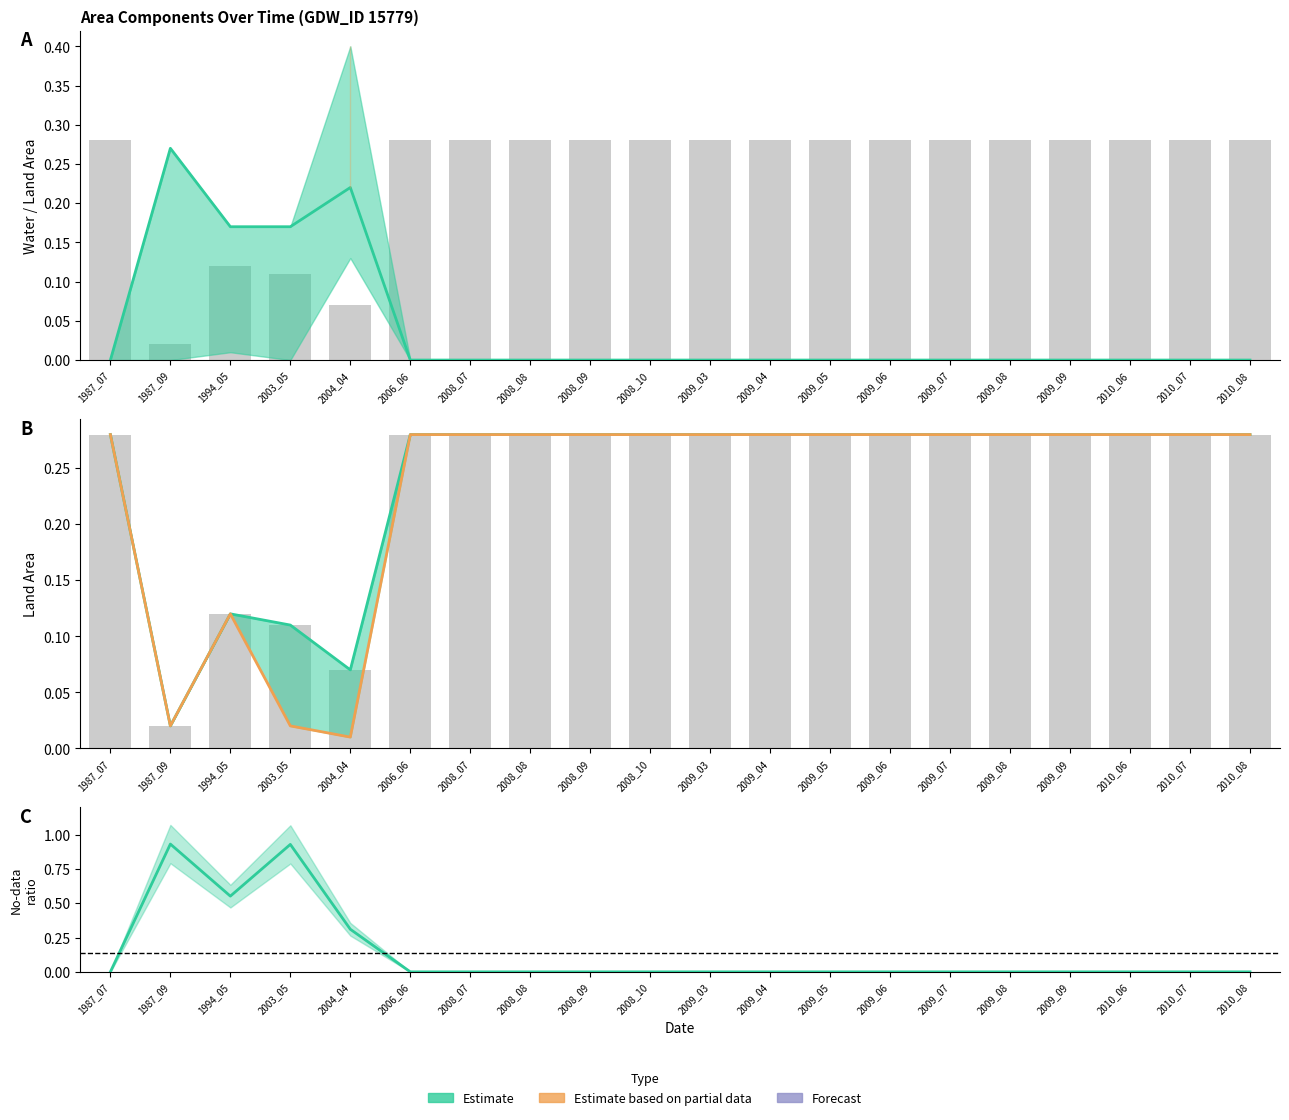

What is the difference between the maximum and minimum values in the origlandArea series?

0.3